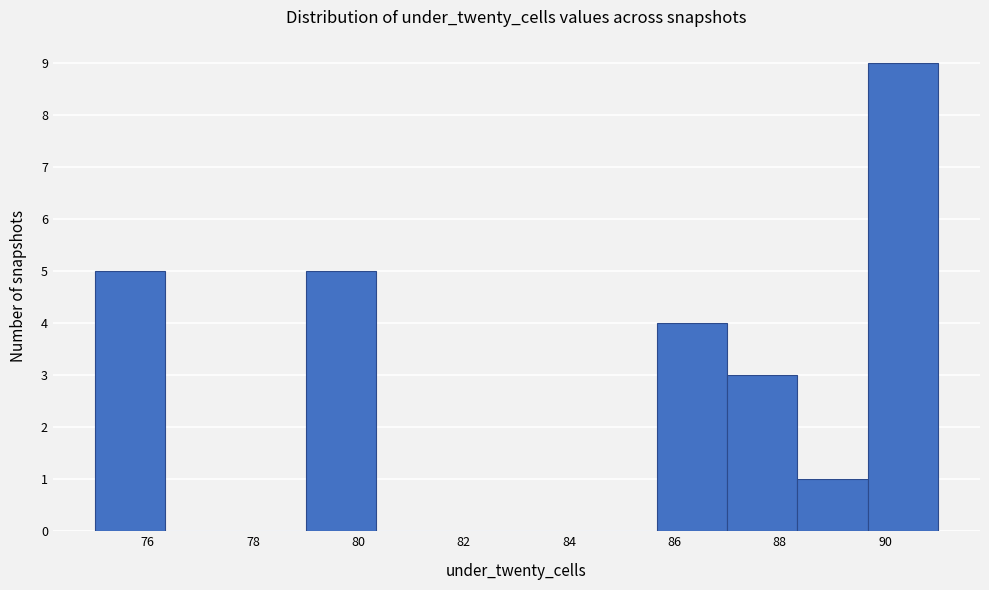

Over which range of the x-axis is the bar tallest?

89.6 to 91.0